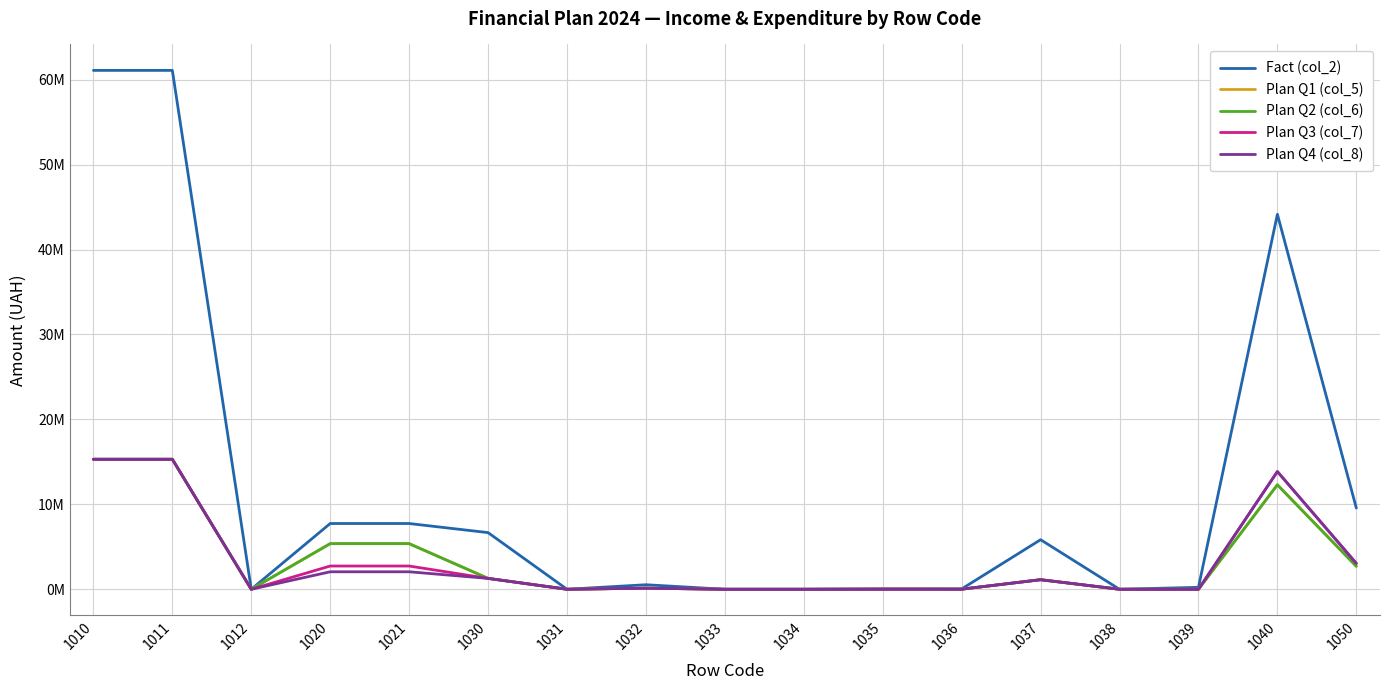

What is the greatest value displayed?

61089587